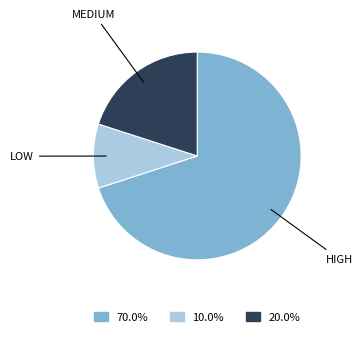

Is there a majority slice in this chart?

Yes